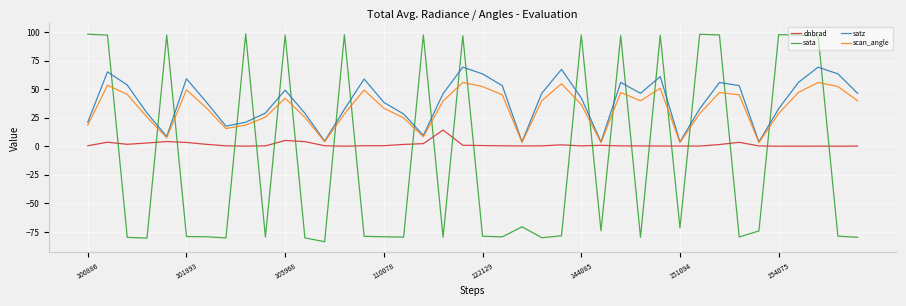

Which series ends up on top after the final intersection of sata and satz?

satz